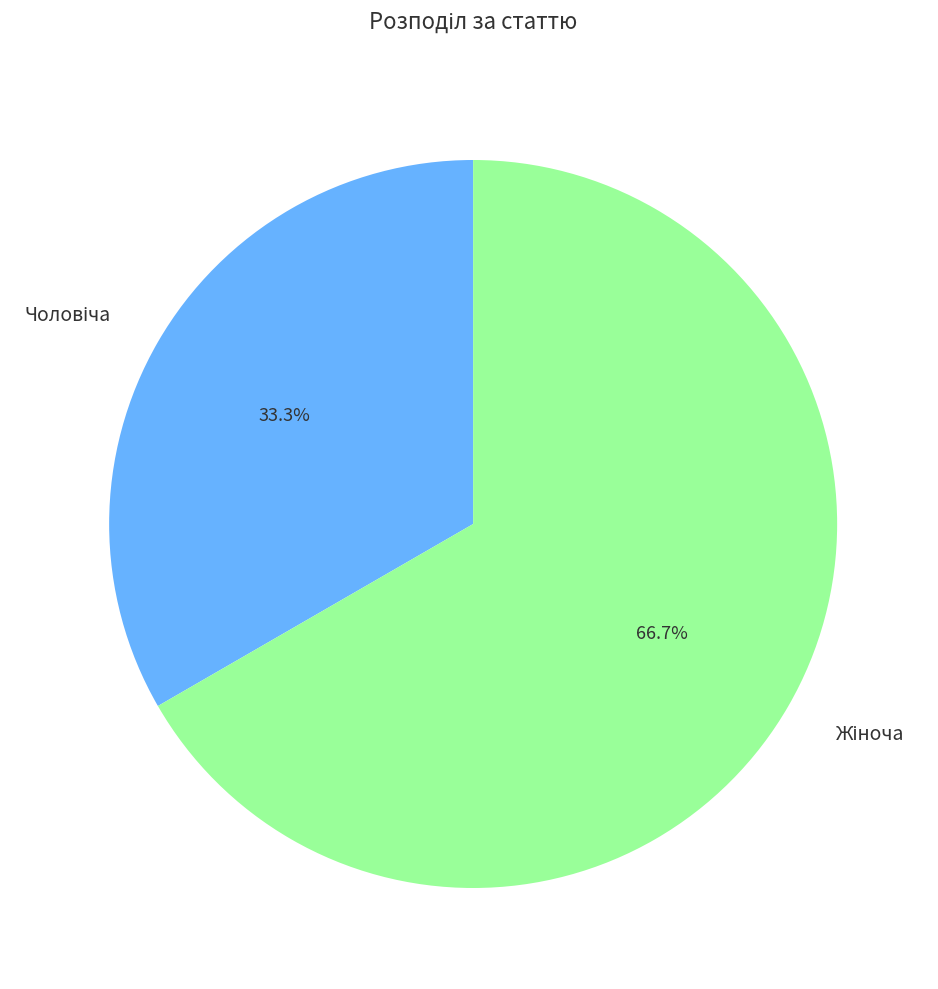

Is there any slice that represents more than half of the pie?

Yes